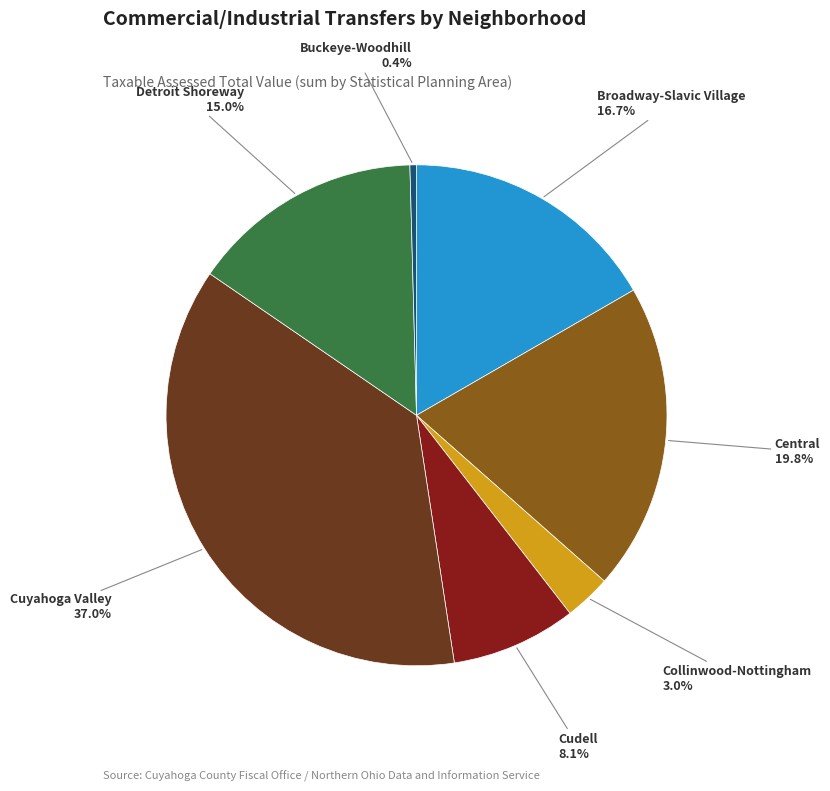

The Detroit Shoreway slice represents 15% of the pie. True or false?

True